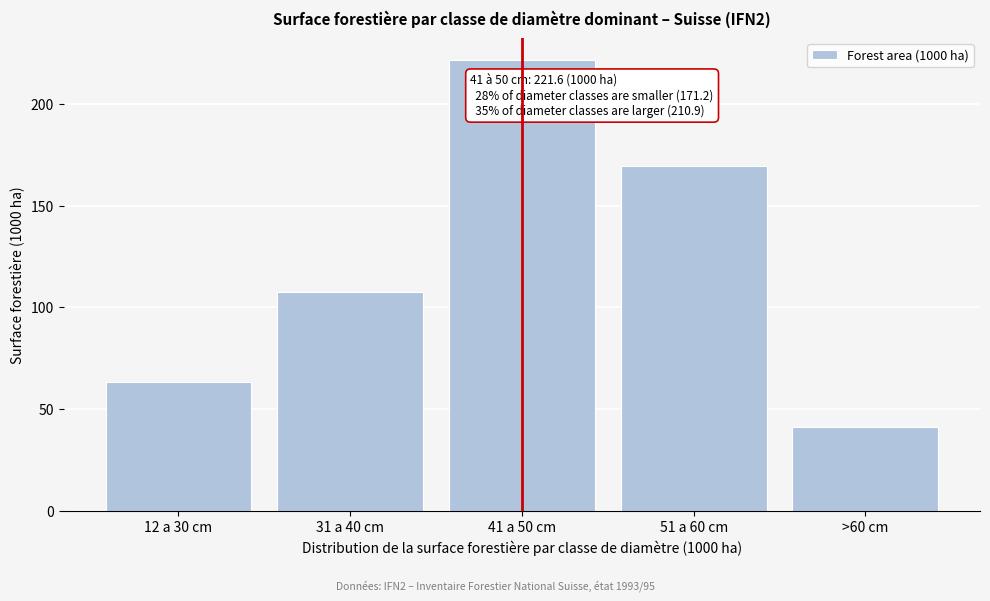

Reading right to left, what are all the values shown in this chart?

41.2	169.7	221.6	107.7	63.5